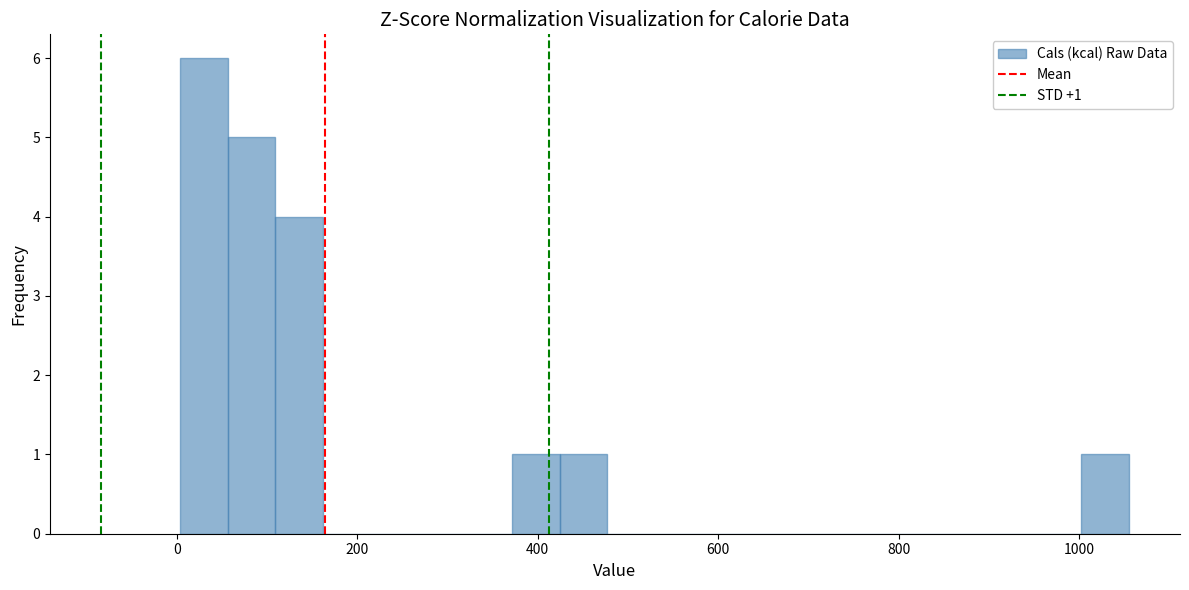

Around what value on the x-axis is the tallest bar? Give the approximate position of its centre, as read against the axis.

40